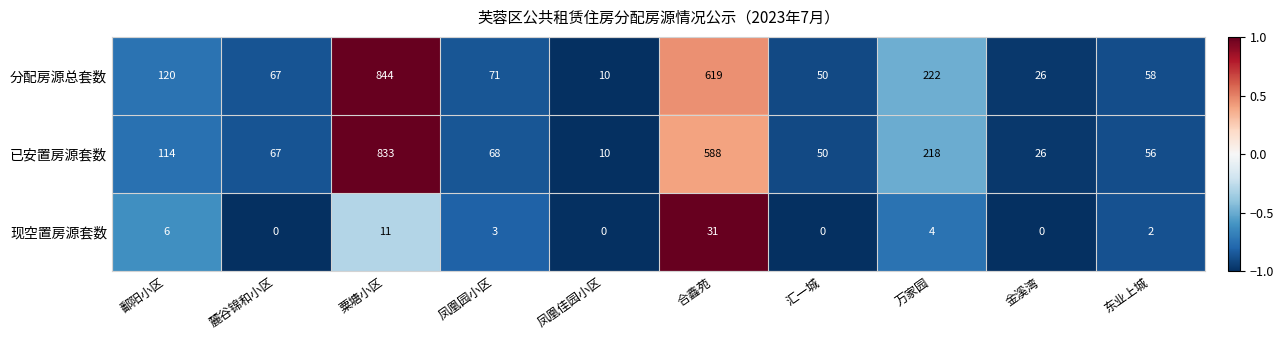

The value of 现空置房源套数 at 万家园 is 2. True or false?

False